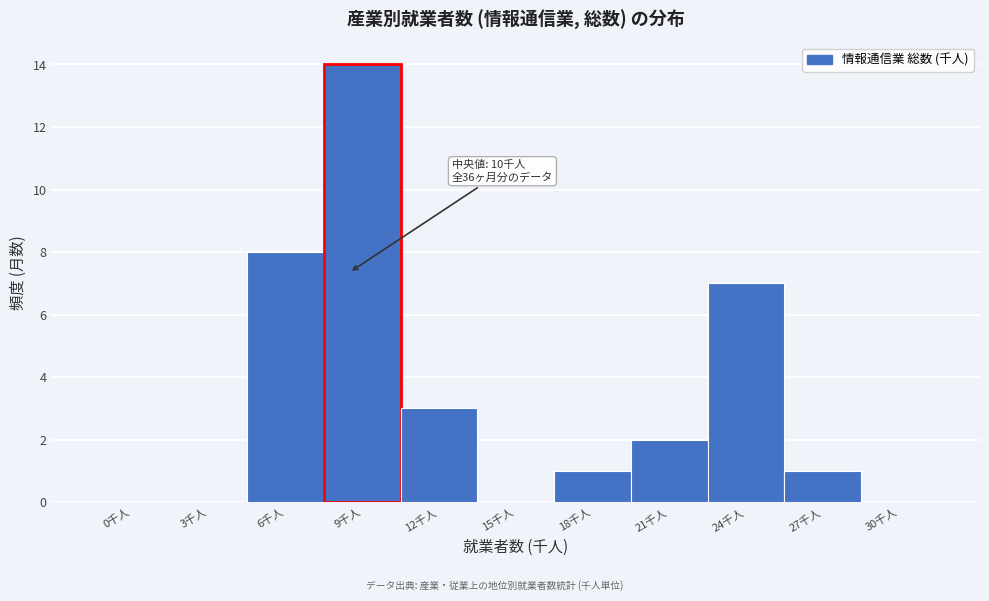

Reading left to right, extract all data points from this chart.

0千人=0	3千人=0	6千人=8	9千人=14	12千人=3	15千人=0	18千人=1	21千人=2	24千人=7	27千人=1	30千人=0